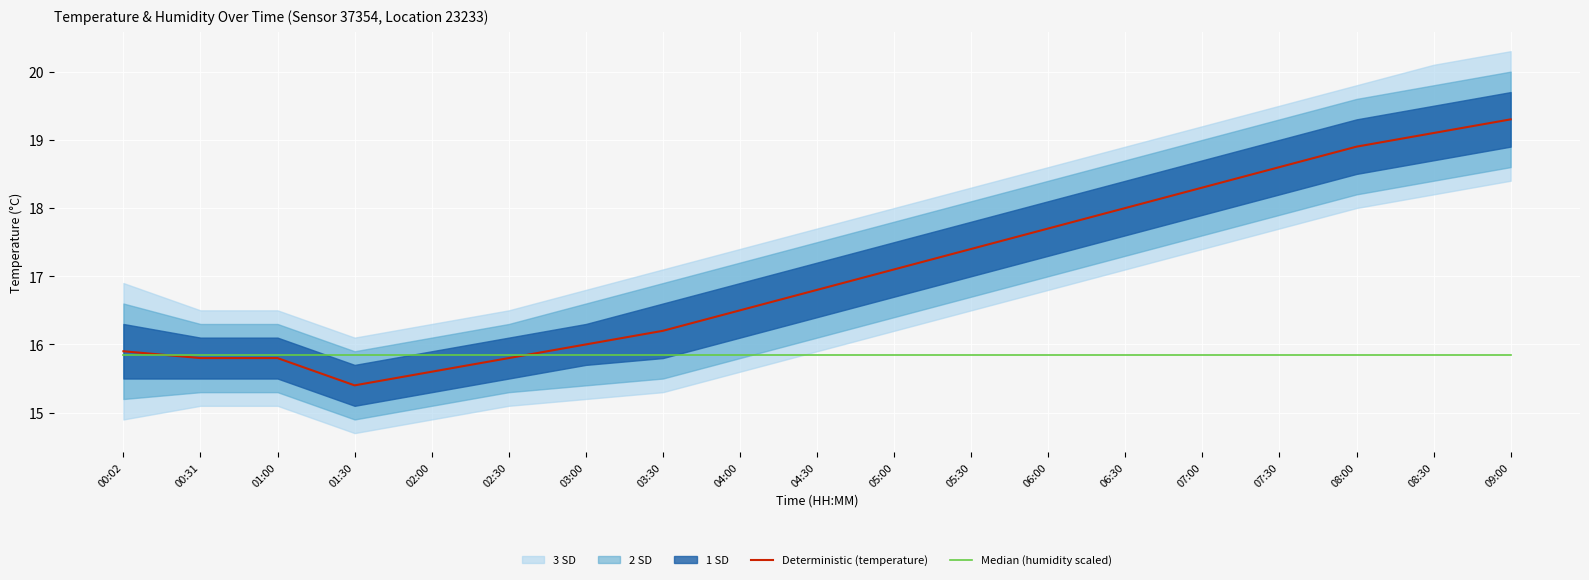

What is the lowest value of the Deterministic (temperature) series?

15.4